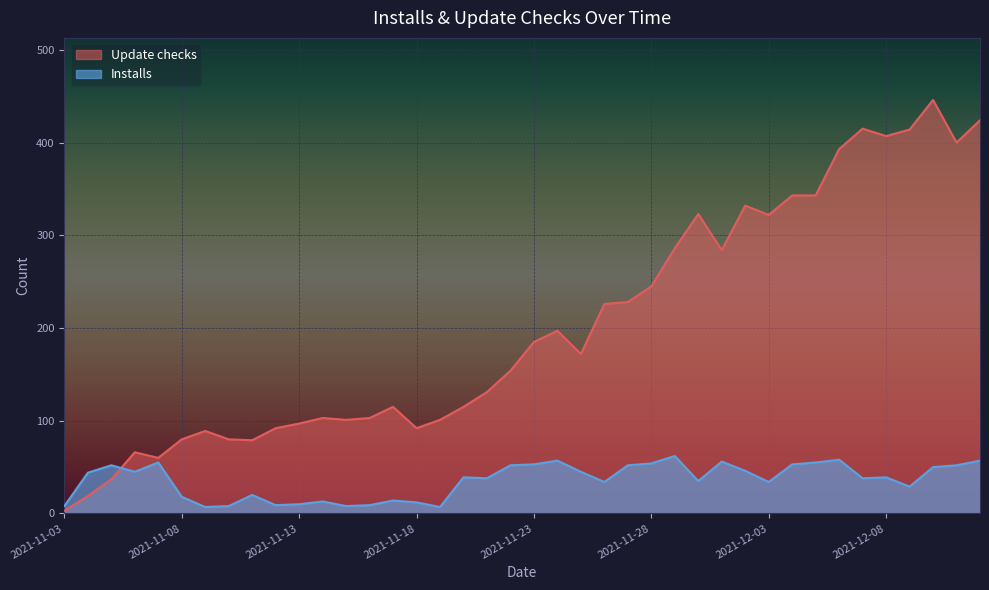

How many categories are shown in the chart?

40